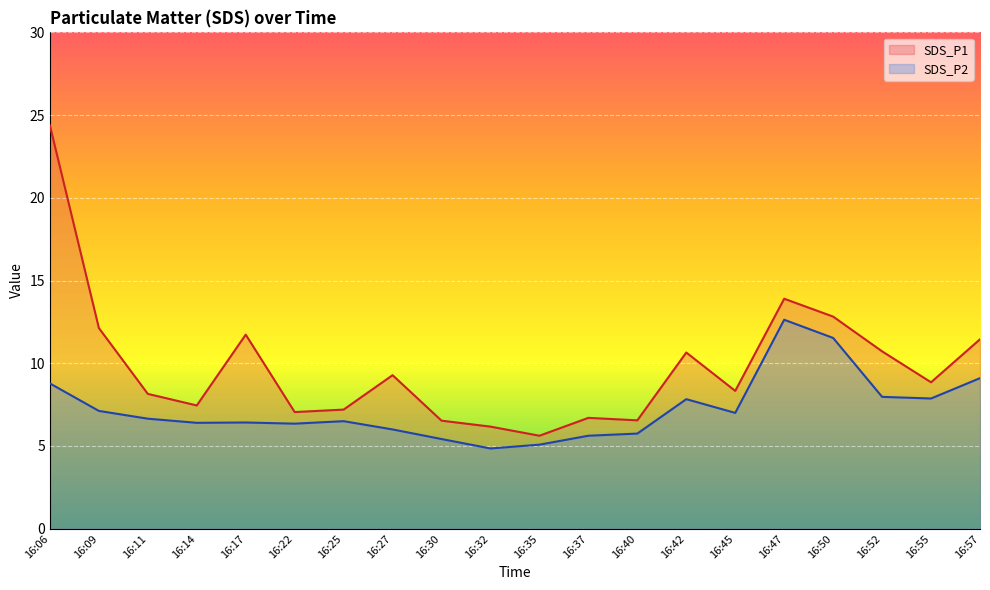

What is the spread (max minus min) of values at 16:50?

1.3